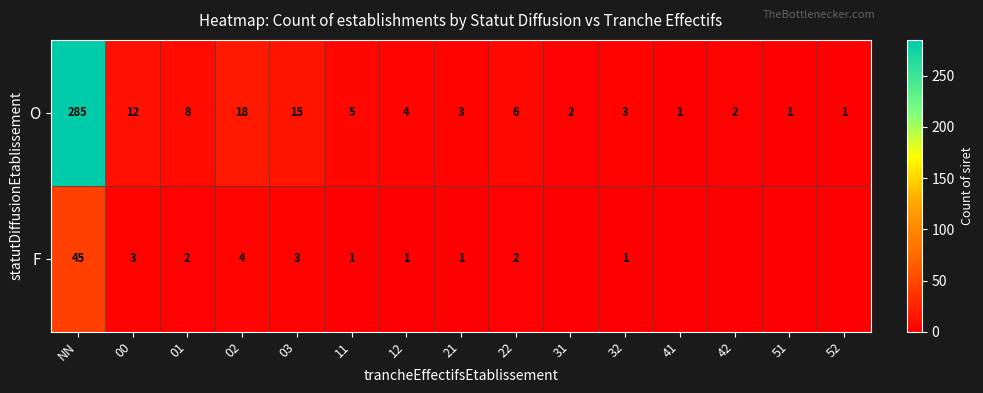

What is the total value across all series at 12?

5